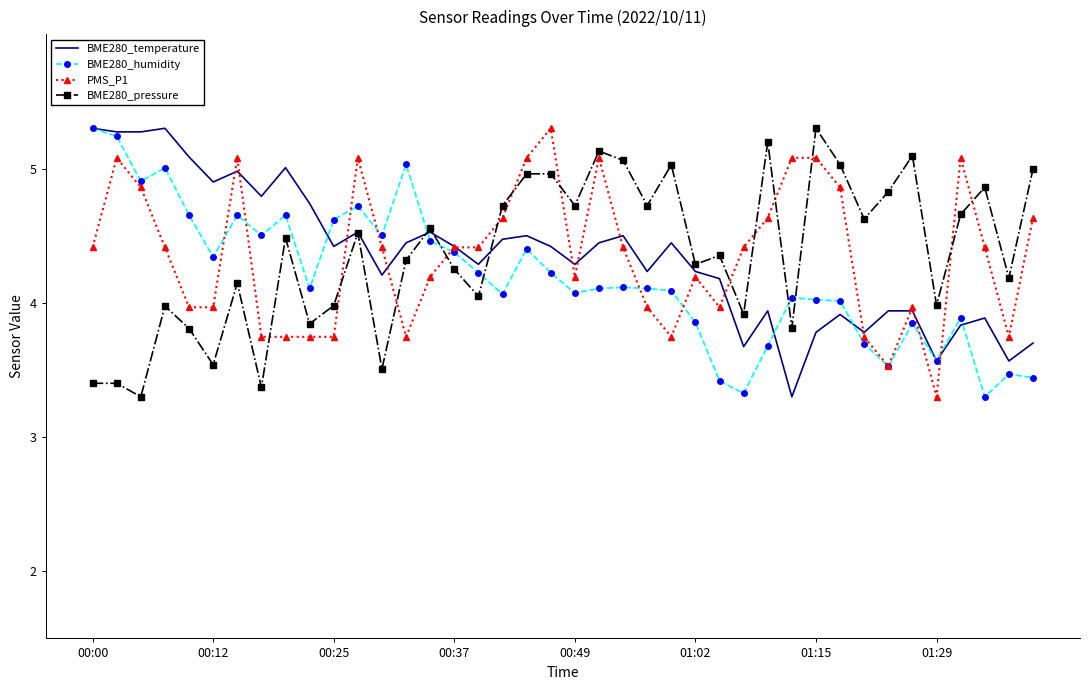

True or false: BME280_humidity and BME280_pressure intersect in this chart.

True